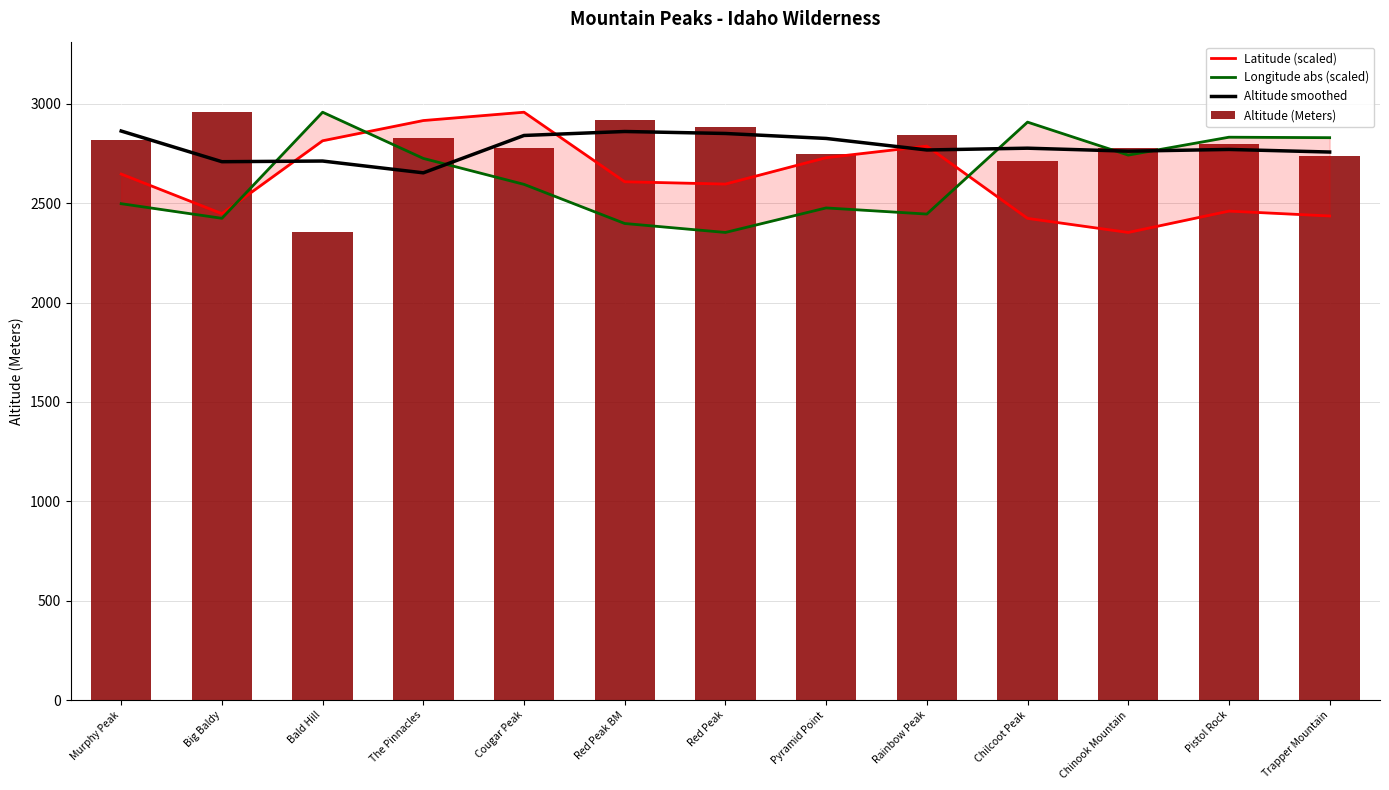

What is the spread (max minus min) of values at Pistol Rock?

371.8